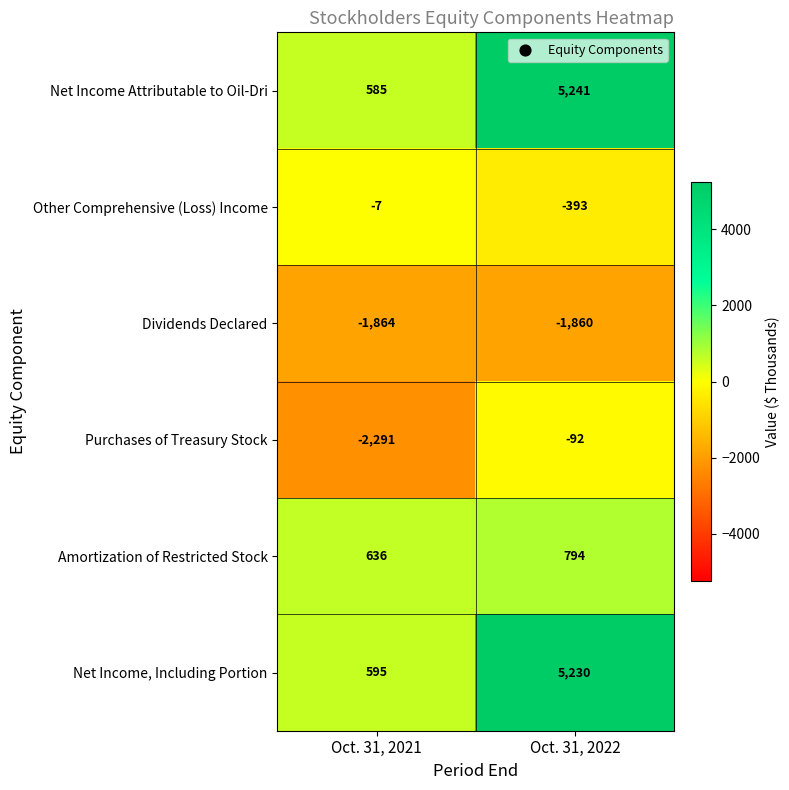

Reading left to right, extract all data points from this chart.

Net Income Attributable to Oil-Dri: 585	5241
Other Comprehensive (Loss) Income: -7	-393
Dividends Declared: -1864	-1860
Purchases of Treasury Stock: -2291	-92
Amortization of Restricted Stock: 636	794
Net Income, Including Portion: 595	5230